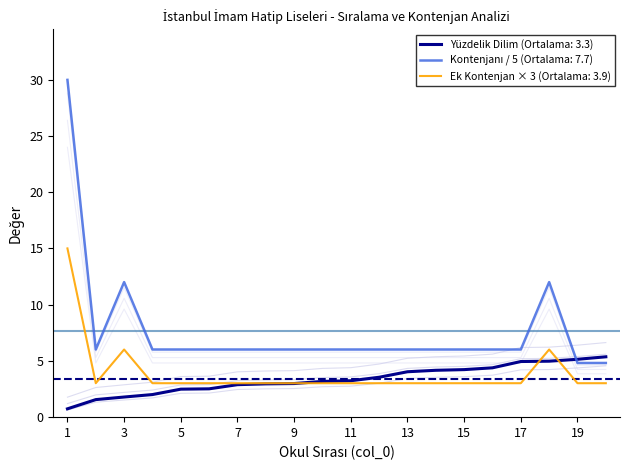

Is it true that Yüzdelik Dilim (Ortalama: 3.3) equals 4.2 at 15?

True